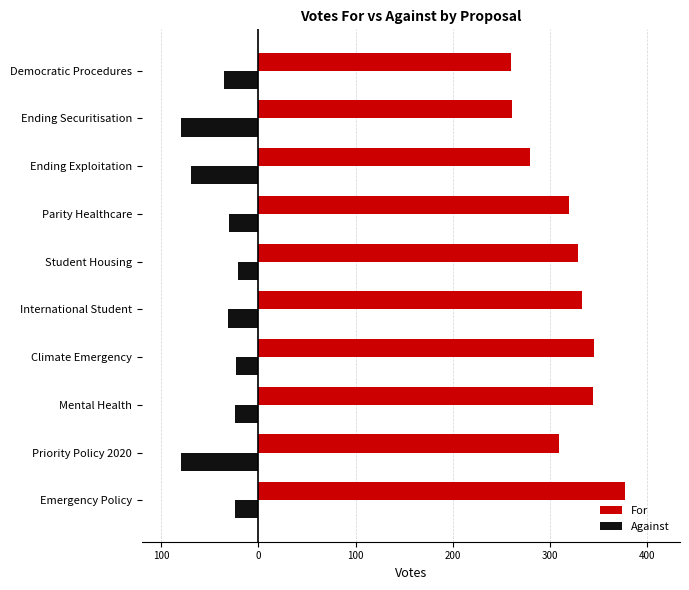

Rank the series by their maximum value, from highest to lowest.

For, Against